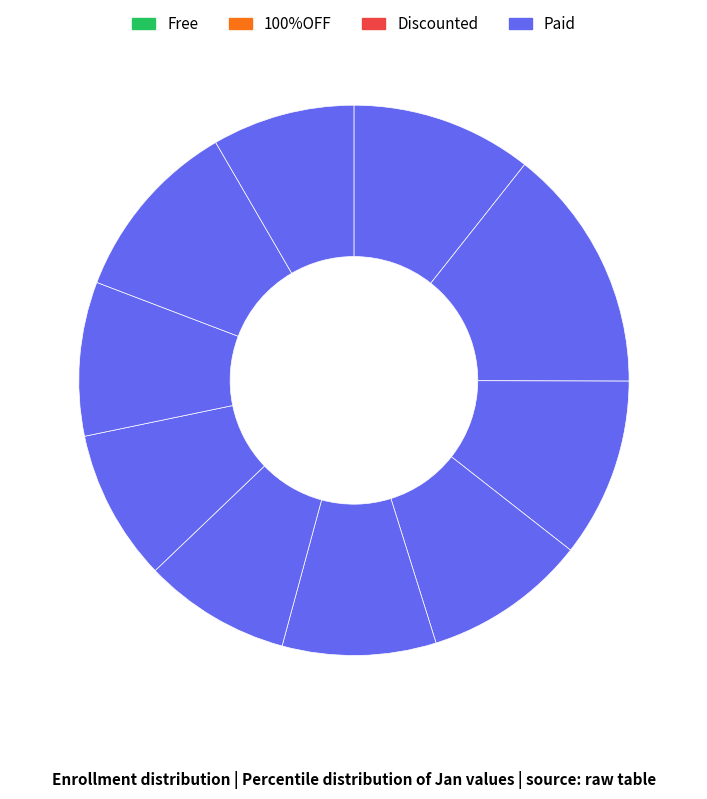

How many segments does this pie chart have?

10